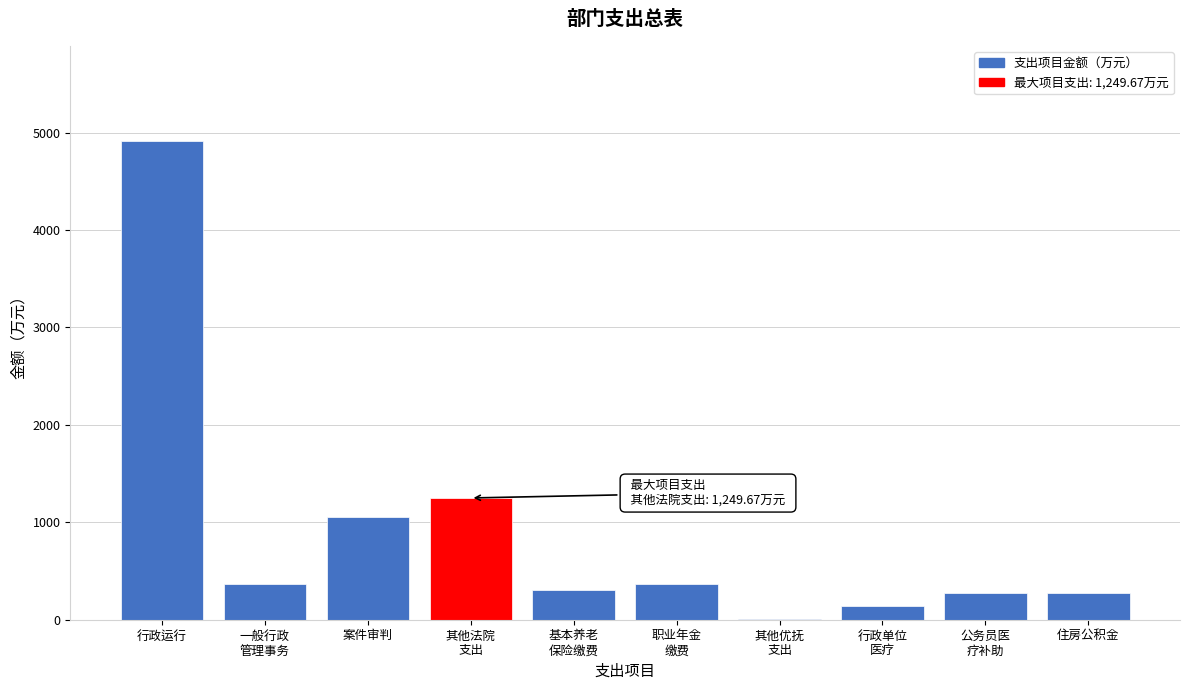

What value does the data have at 案件审判?

1056.1